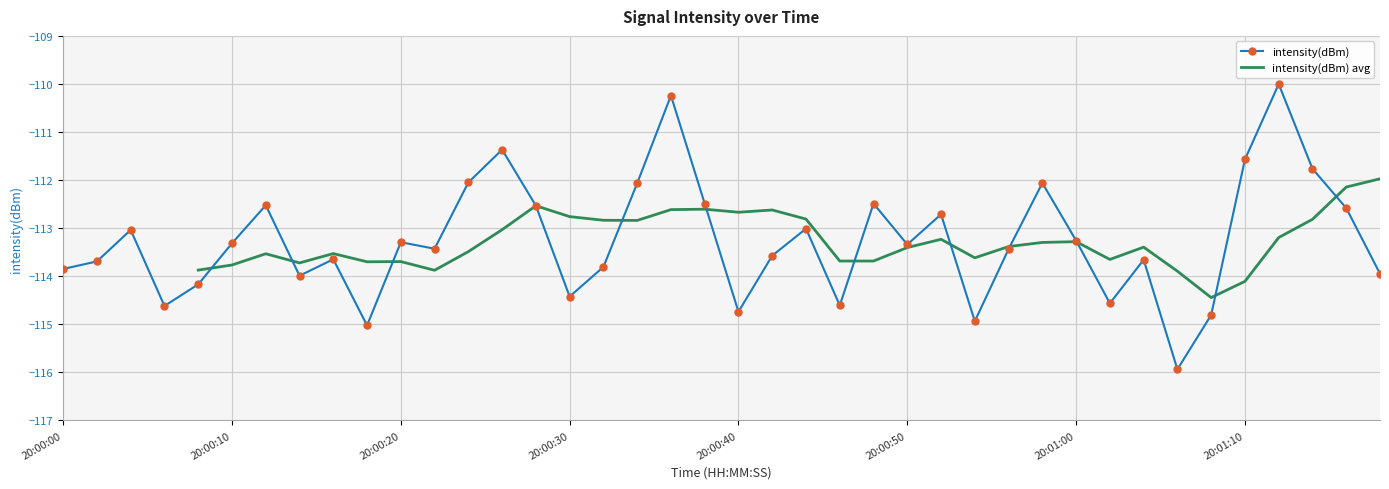

True or false: intensity(dBm) has more than 0 points higher than both neighbors.

True